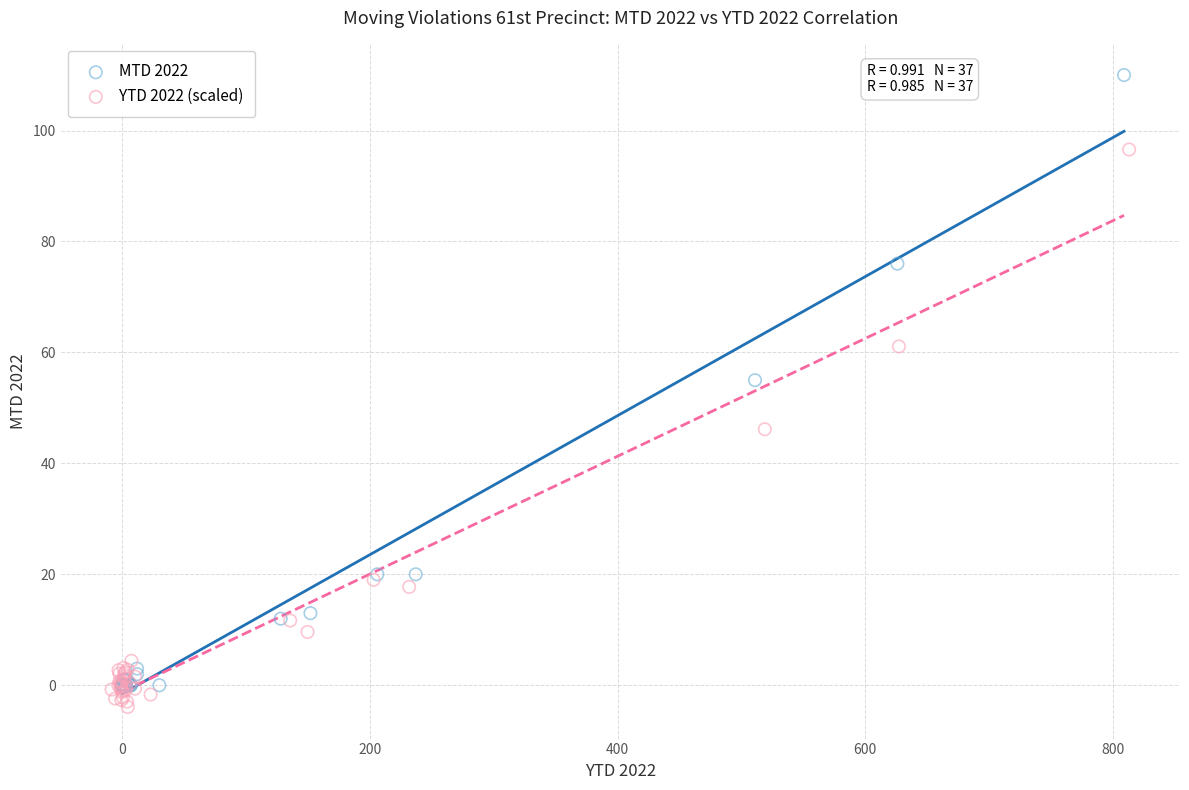

Which series contains the highest Y value?

MTD 2022